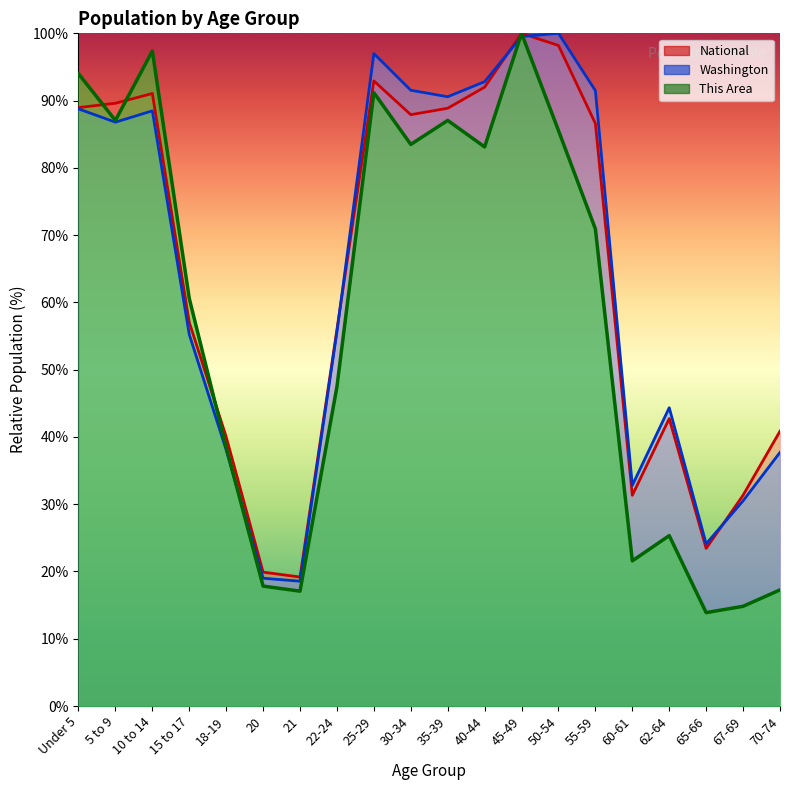

The National series shows 56.0 at 22-24. True or false?

True